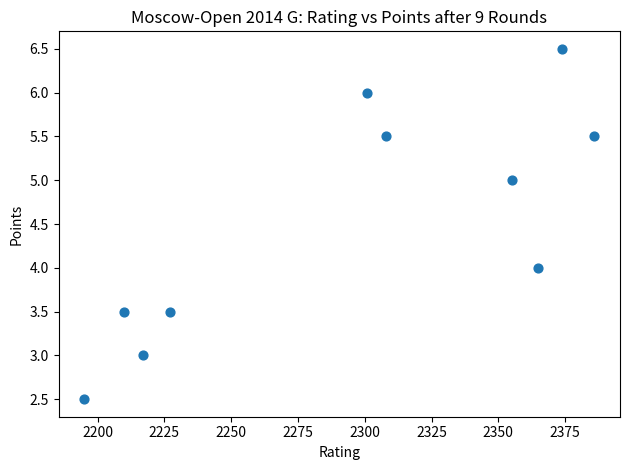

What is the average Y value?

4.5